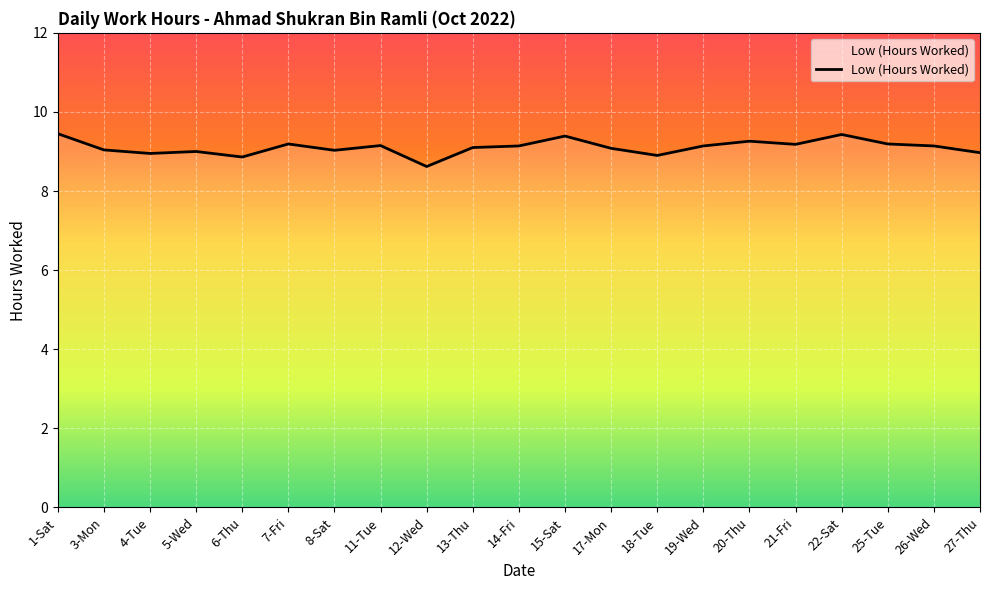

What is the minimum value shown in the chart?

8.6